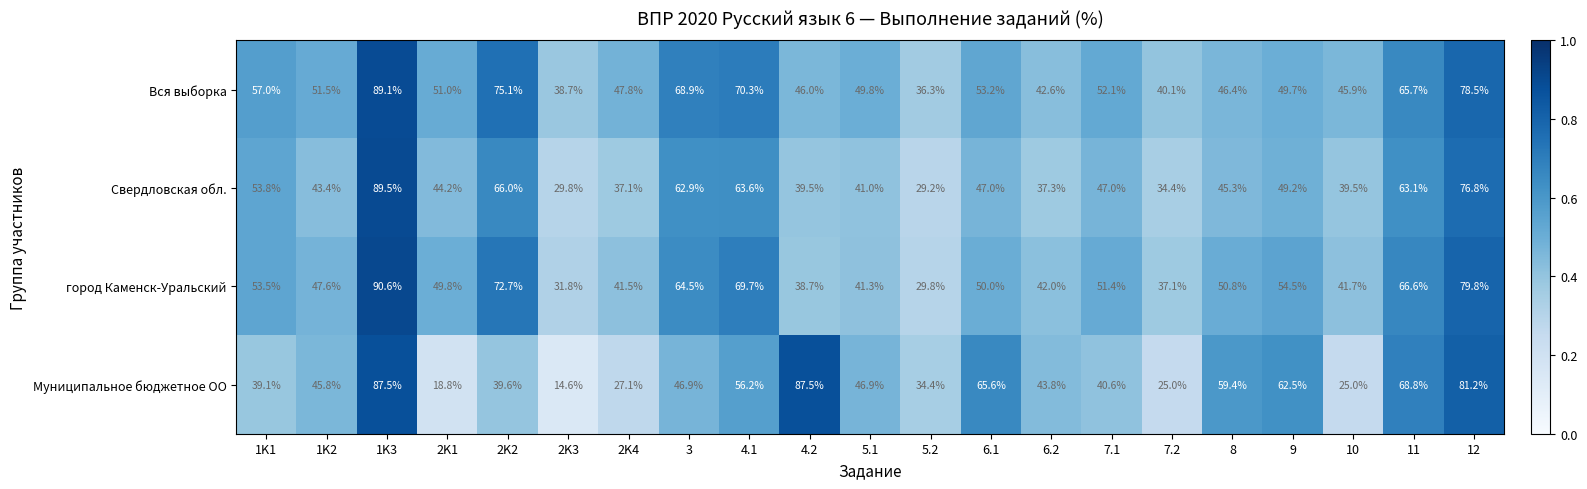

Read the Муниципальное бюджетное ОО value at 4.1.

56.2